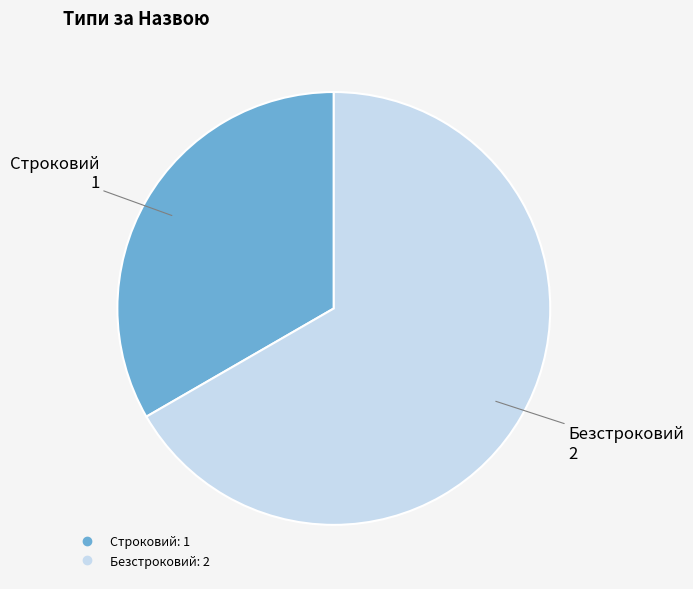

Combined, do Строковий and Безстроковий account for over 50%?

Yes